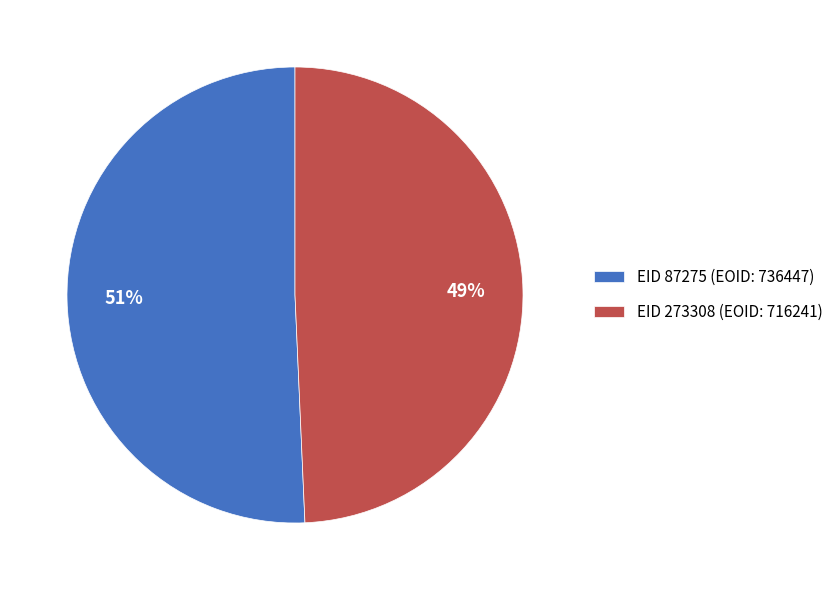

The EID 273308 (EOID: 716241) slice represents 49% of the pie. True or false?

True